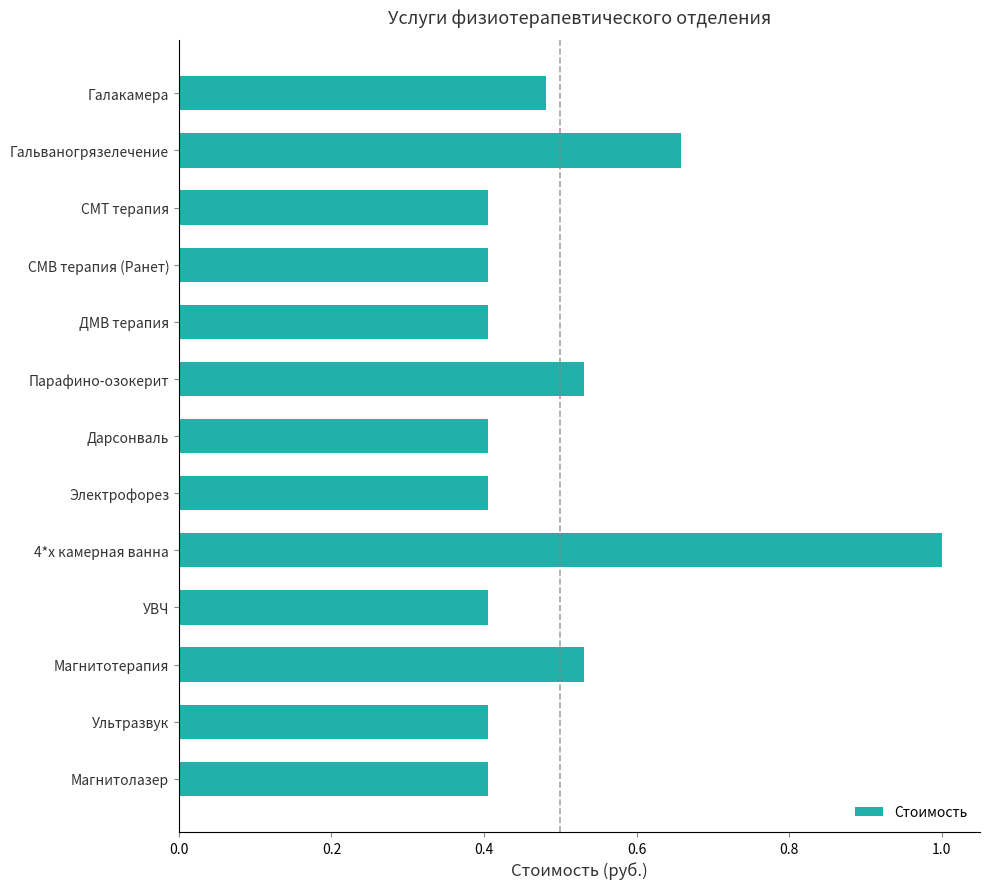

What is the change in value from 4*х камерная ванна to Электрофорез?

-0.6